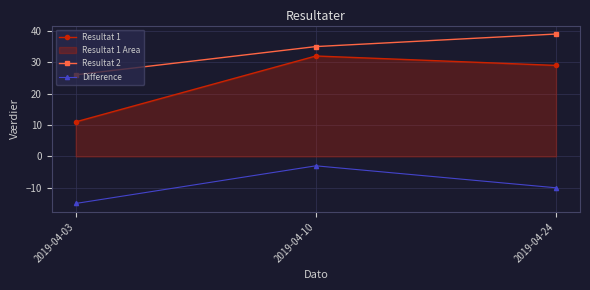

What value does the Resultat 2 series have at 2019-04-24?

39